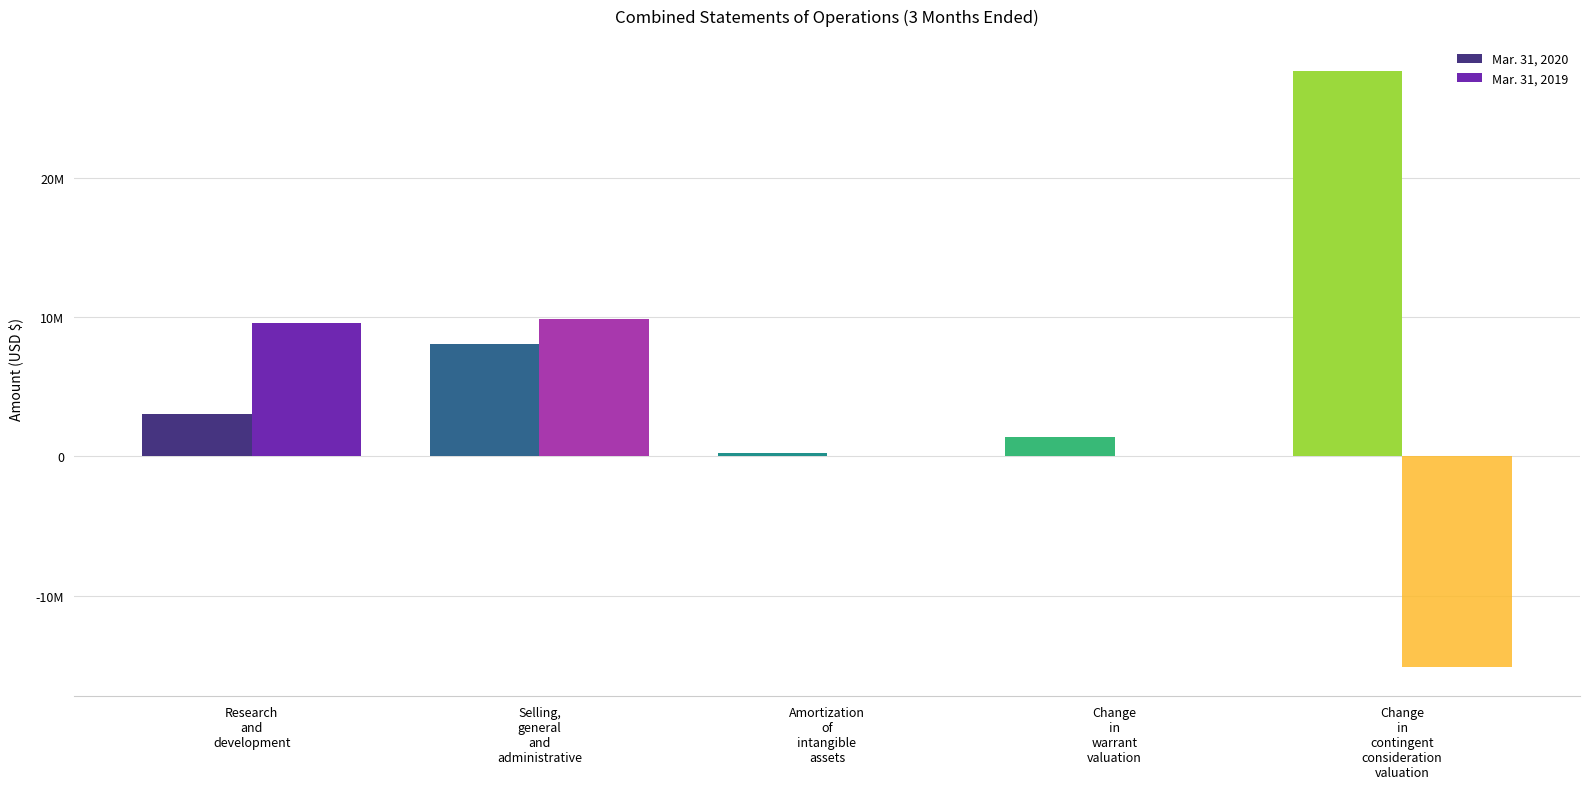

What is the difference between the maximum and minimum values in the Mar. 31, 2020 series?

27411000